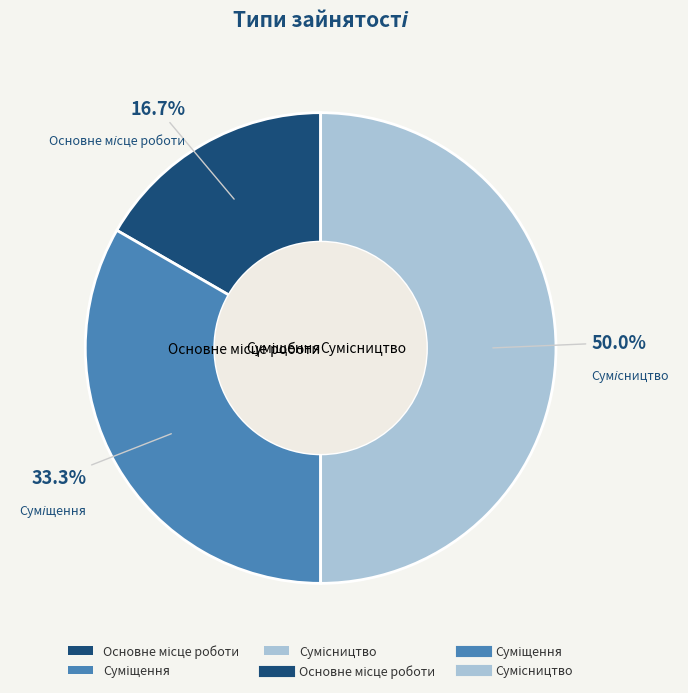

How many segments does this pie chart have?

3